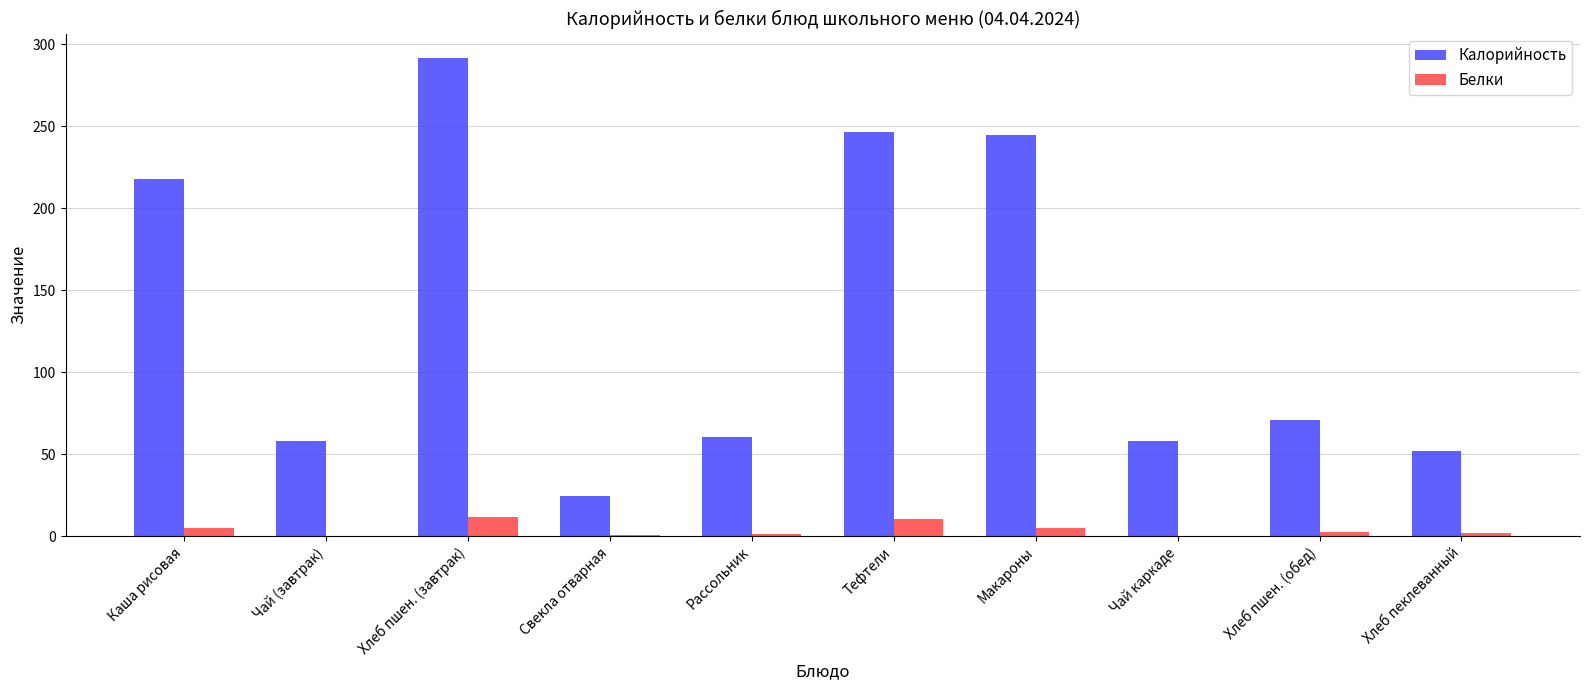

Which series has the widest spread of values?

Калорийность